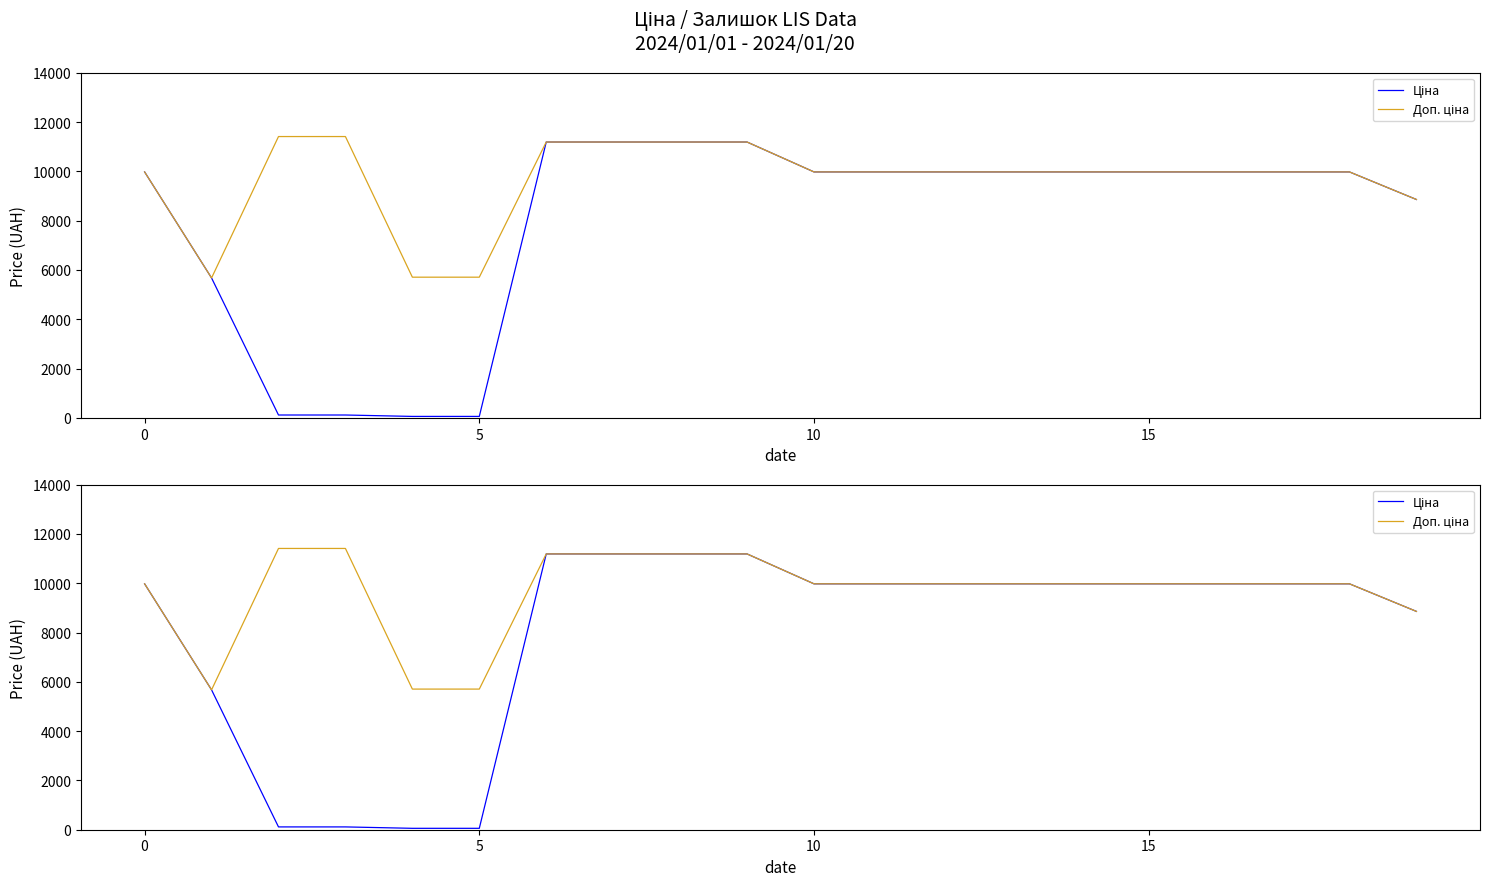

True or false: Ціна has a value of 2462.1 at 5.

False